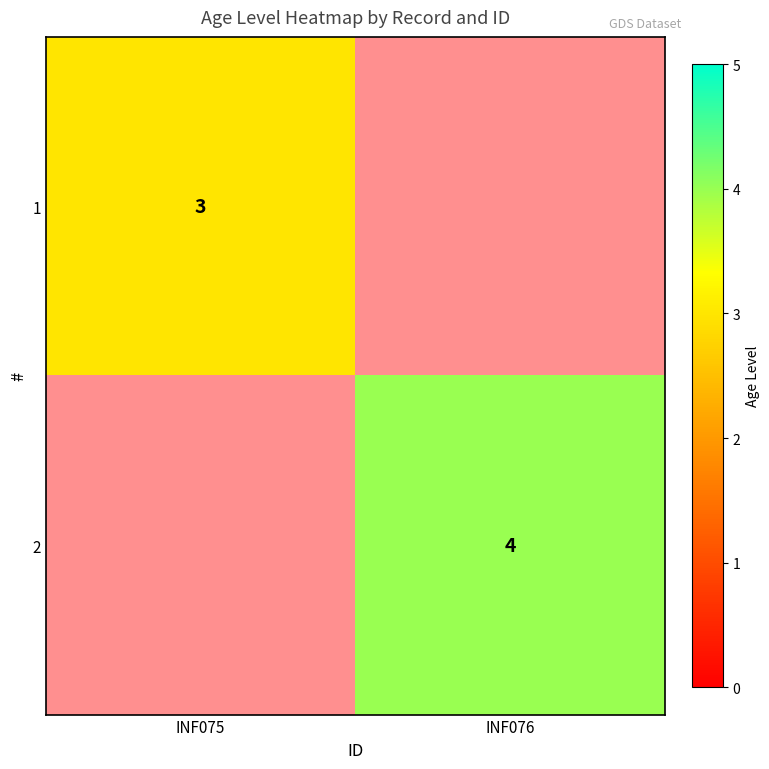

True or false: 2 has a value of 6.2 at INF076.

False